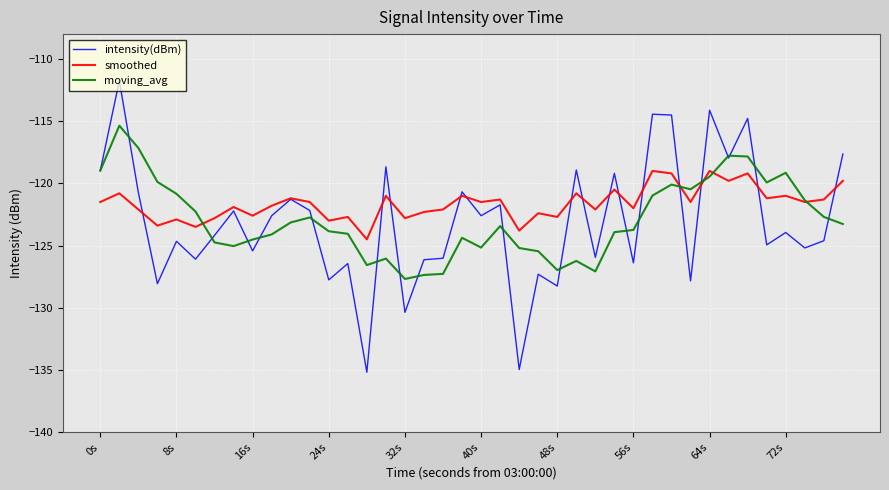

What is the difference between the maximum and minimum values in the intensity(dBm) series?

23.4